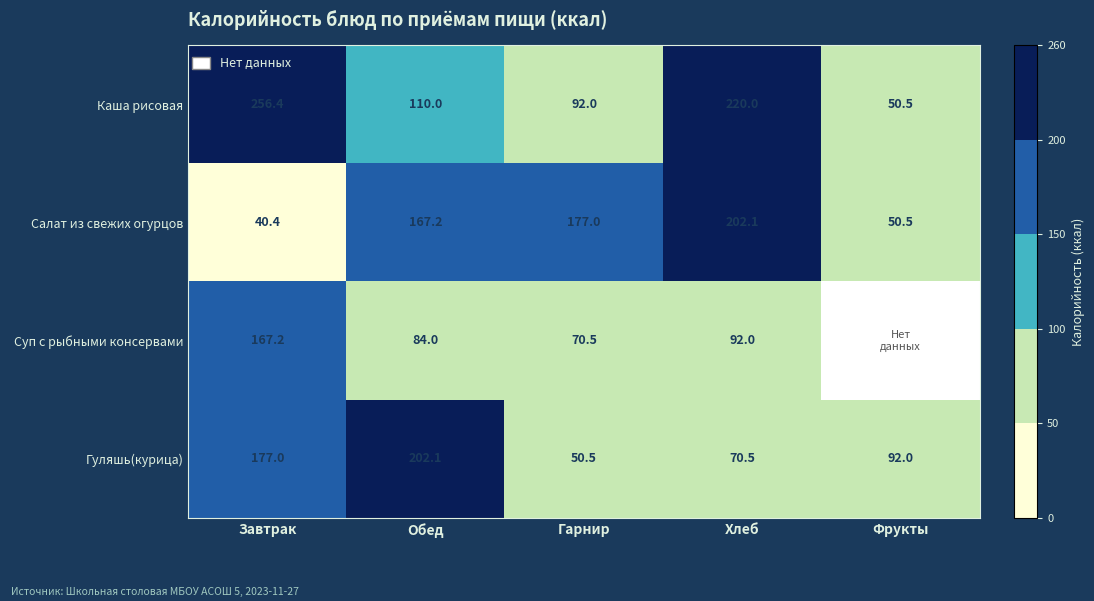

Which series changed the most between Обед and Гарнир?

Гуляшь(курица)